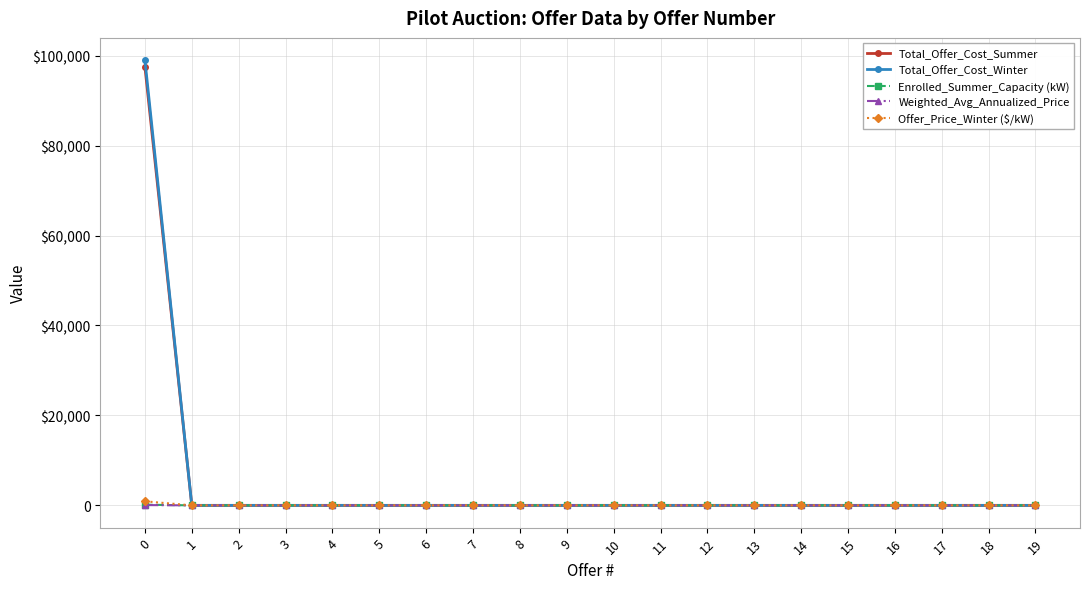

Is it true that Weighted_Avg_Annualized_Price equals 41 at 13?

False